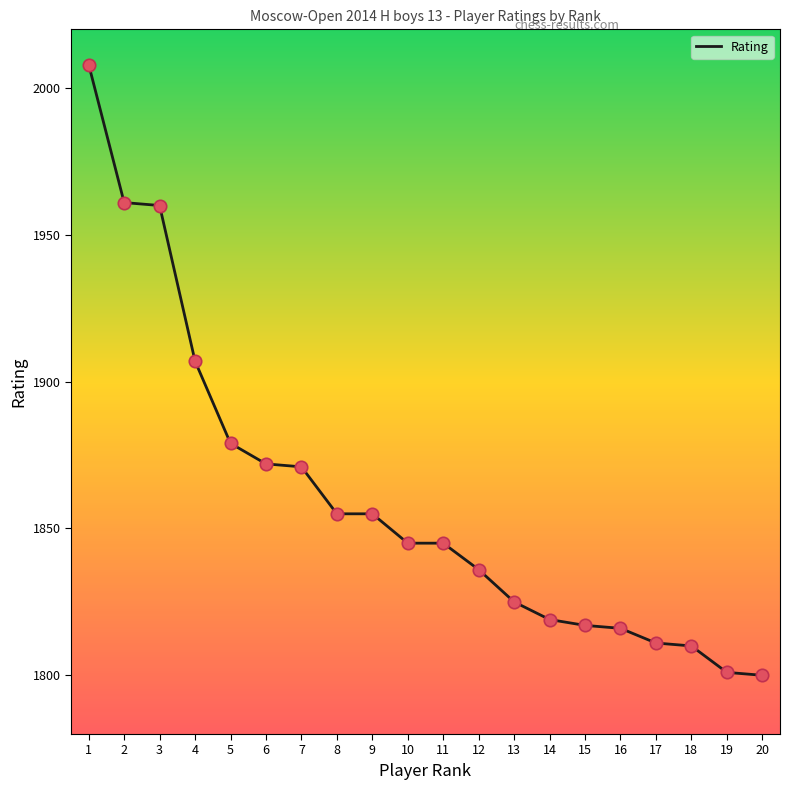

Between 19 and 18, which is larger?

18